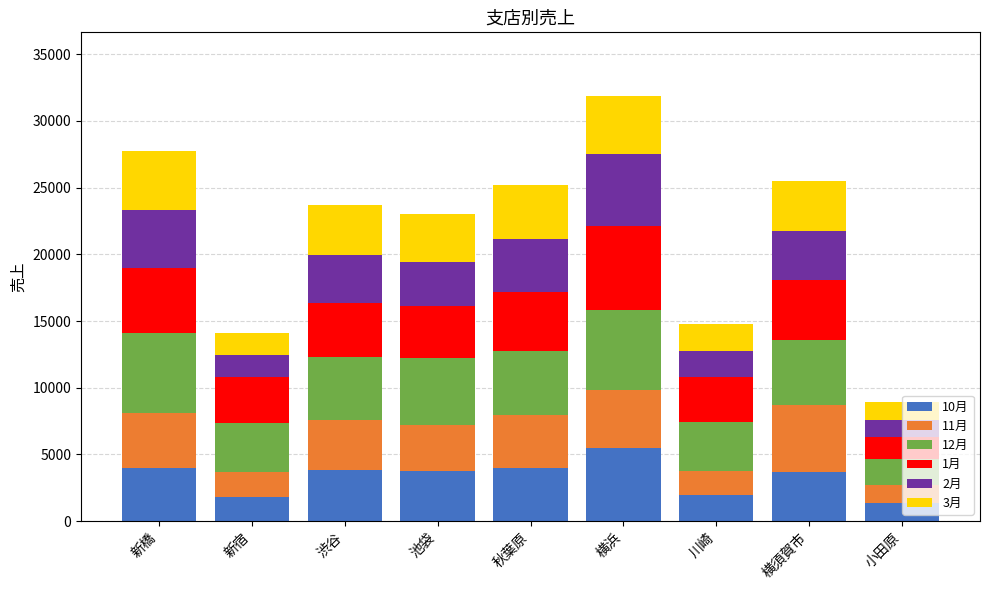

What is the total value across all series at 川崎?

14747